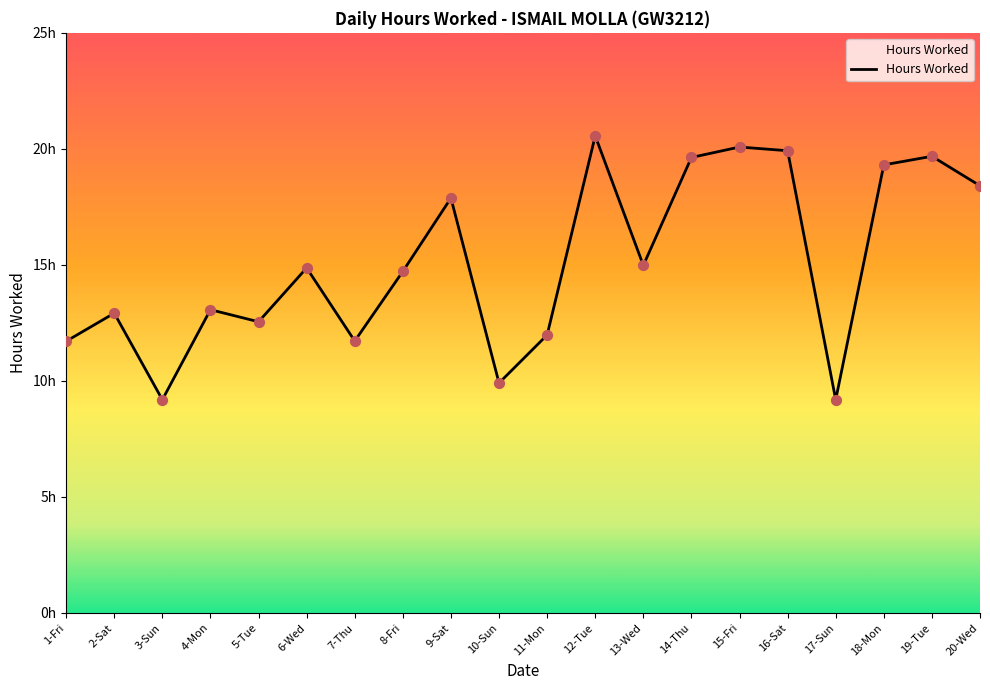

Approximately how many times larger is the value at 13-Wed compared to 3-Sun?

1.6